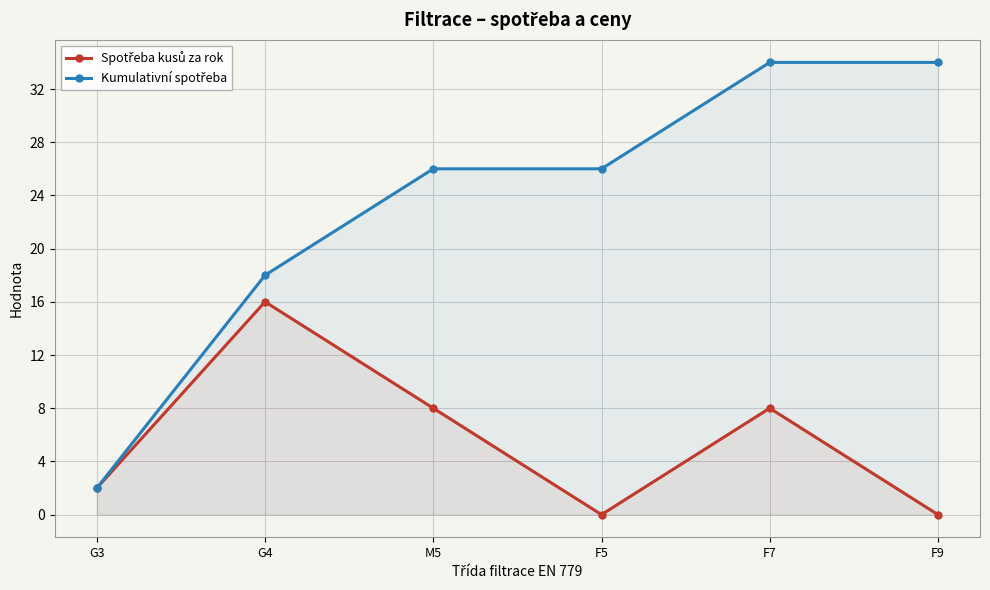

What is the difference between the second highest and second lowest values in the Kumulativní spotřeba series?

16